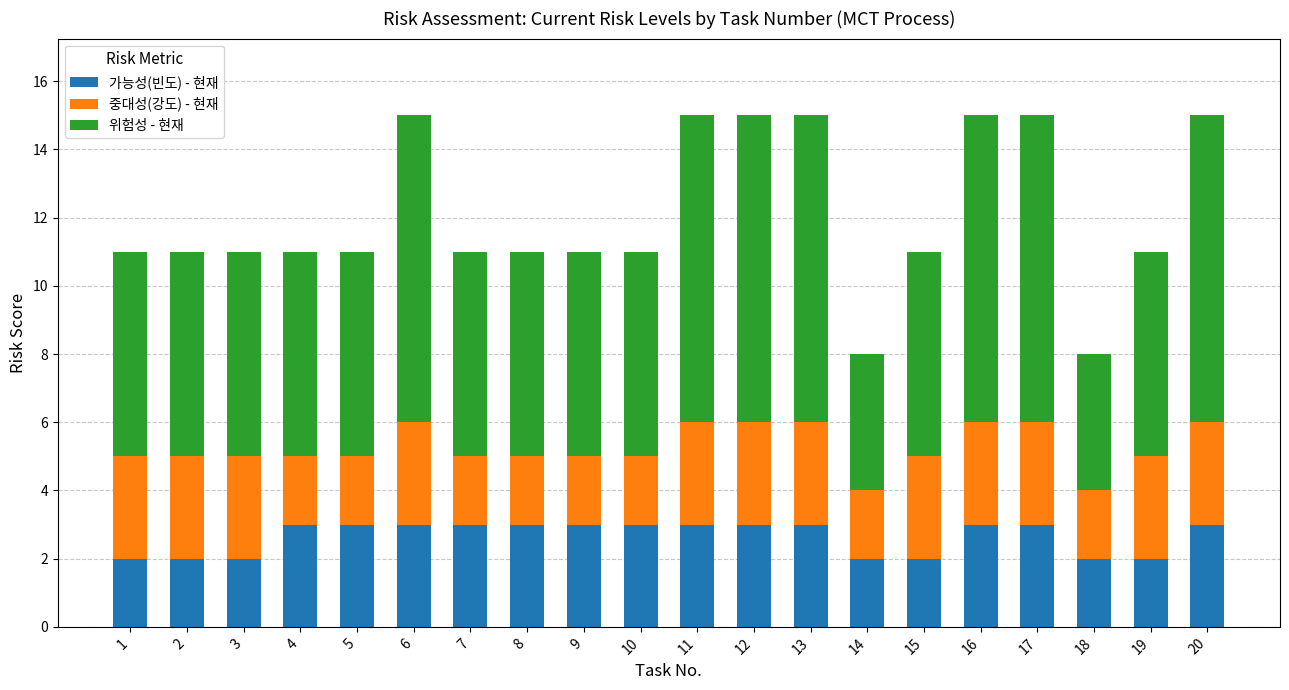

How many distinct data groups are displayed?

3